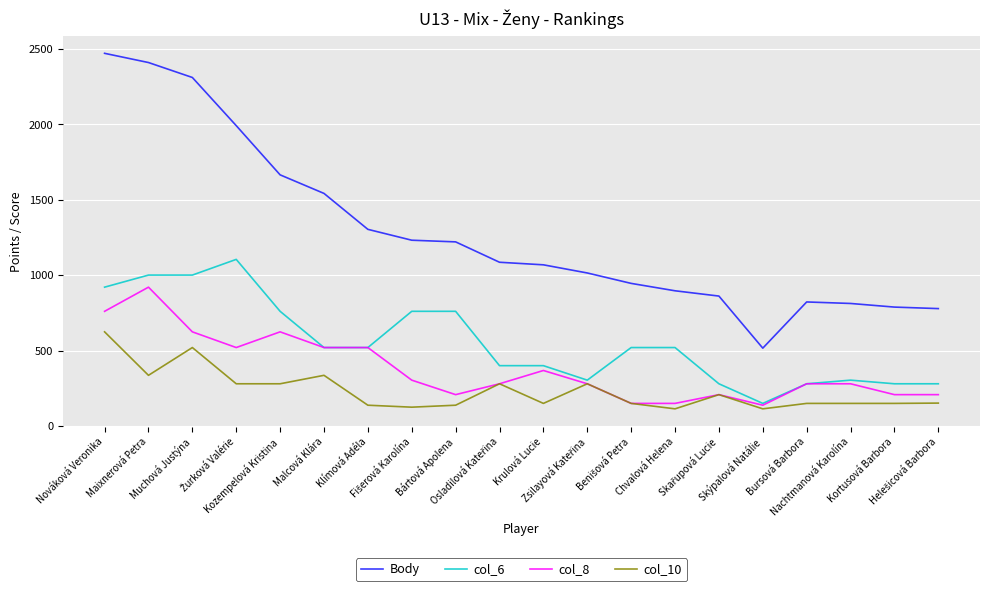

The value of Body at Muchová Justýna is 2309. True or false?

True